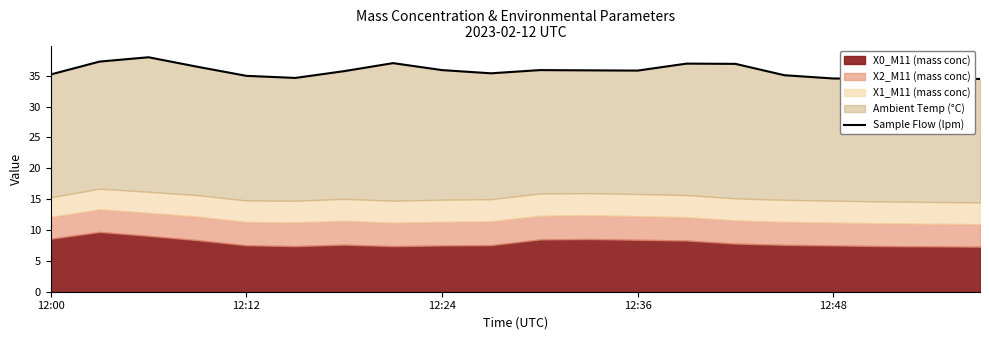

The chart shows a value of 20.2 at 12:00. True or false?

False